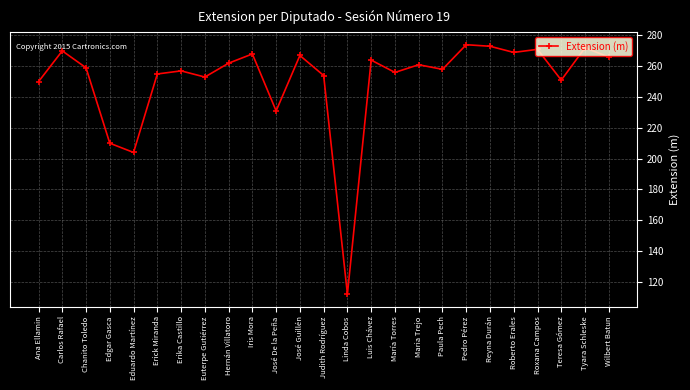

Which has a higher value, Roberto Erales or José De la Peña?

Roberto Erales